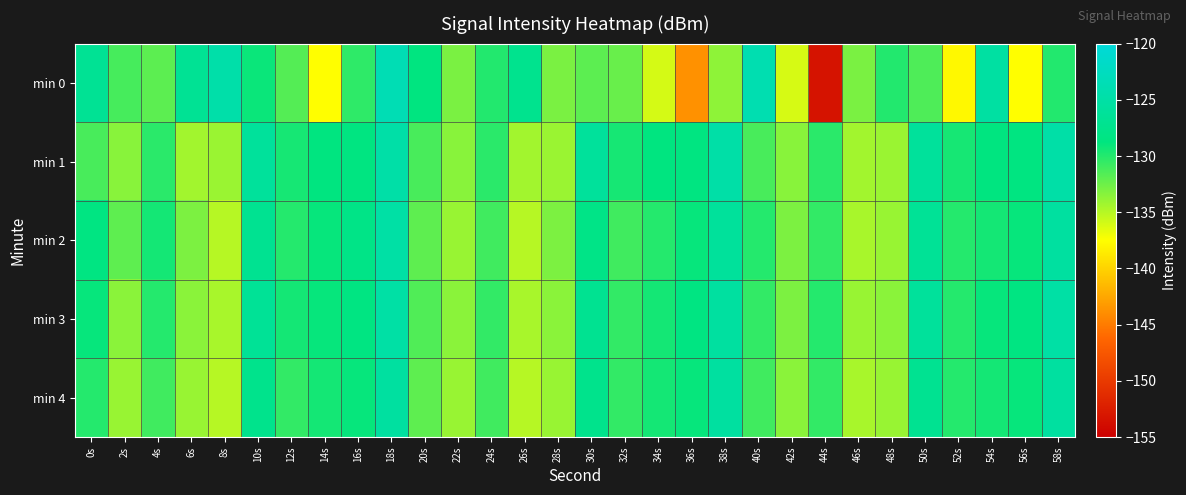

Between 18s and 40s, which series saw the biggest shift?

min 1